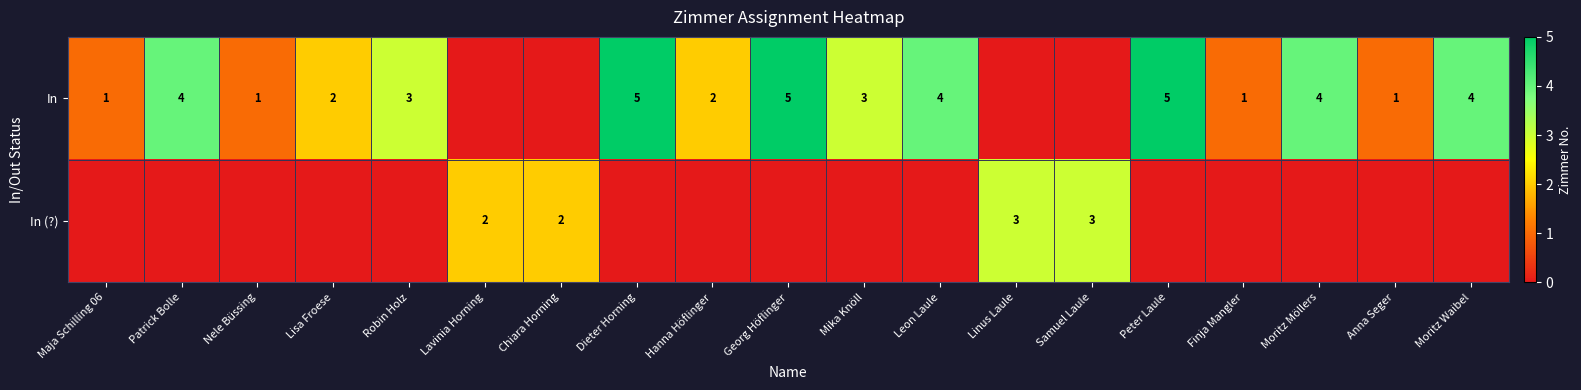

List the series in order of their overall mean, highest first.

row_0, row_1